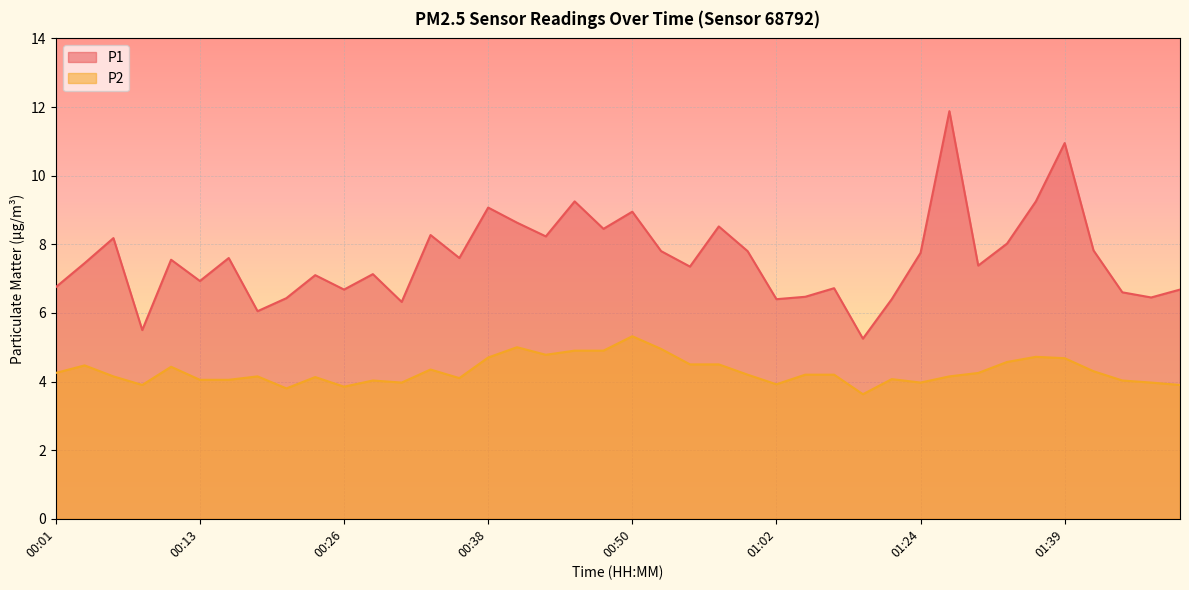

In P2, how many points are lower than both neighbors (excluding endpoints)?

9